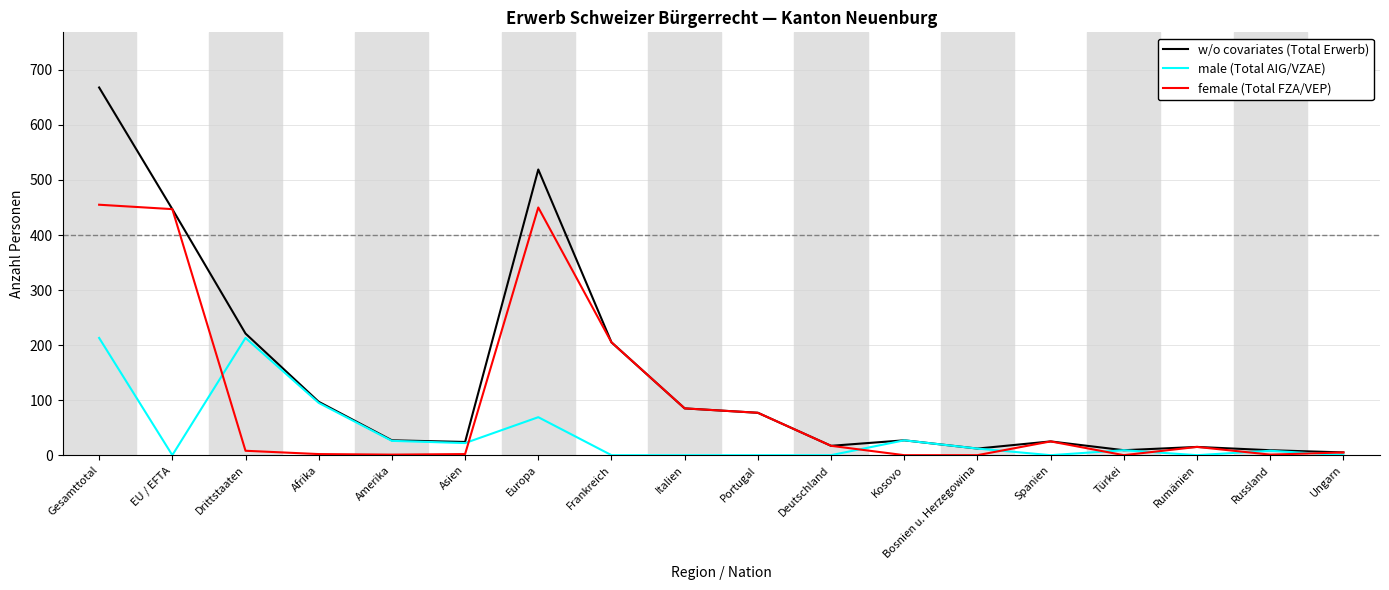

At how many categories does at least one series exceed 563?

1